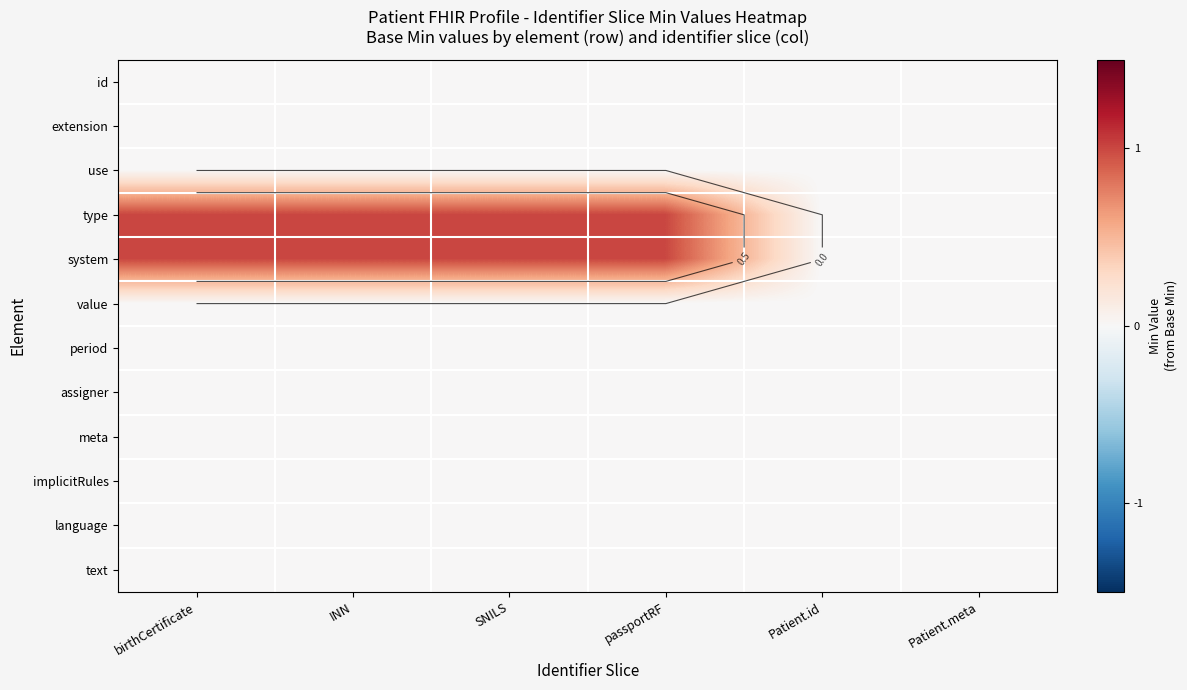

Which label corresponds to the smallest value in the chart?

birthCertificate